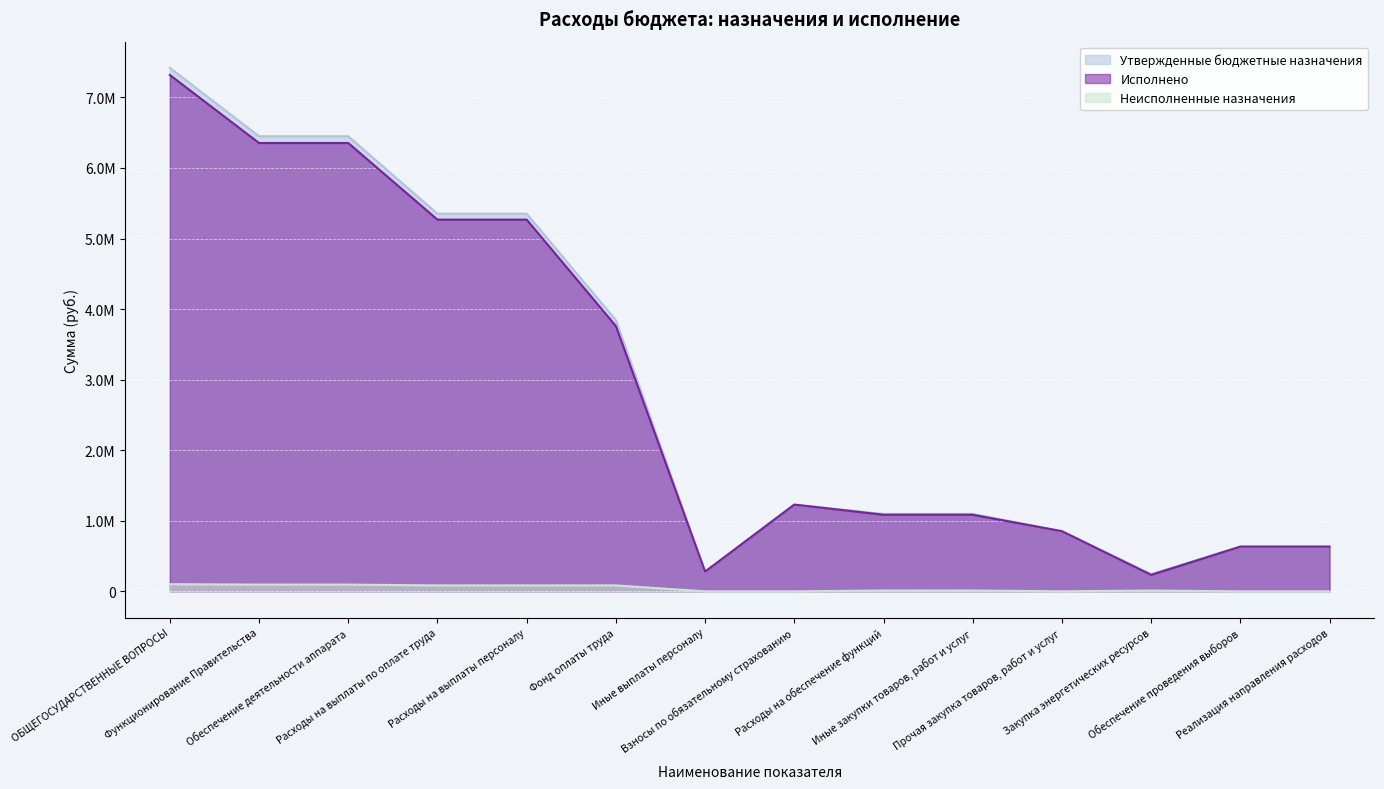

Reading left to right, transcribe all the data shown in this chart.

Утвержденные бюджетные назначения: 7419300.0	6449400.0	6449400.0	5351800.0	5351800.0	3843200.0	279300.0	1229300.0	1097400.0	1097400.0	852700.0	244700.0	633600.0	633600.0
Исполнено: 7317770.3	6353629.5	6353629.5	5267769.3	5267769.3	3759262.8	279279.0	1229227.5	1085660.2	1085660.2	852216.0	233444.2	633555.2	633555.2
Неисполненные назначения: 101529.7	95770.5	95770.5	84030.7	84030.7	83937.2	21.0	72.5	11739.8	11739.8	484.0	11255.8	44.8	44.8